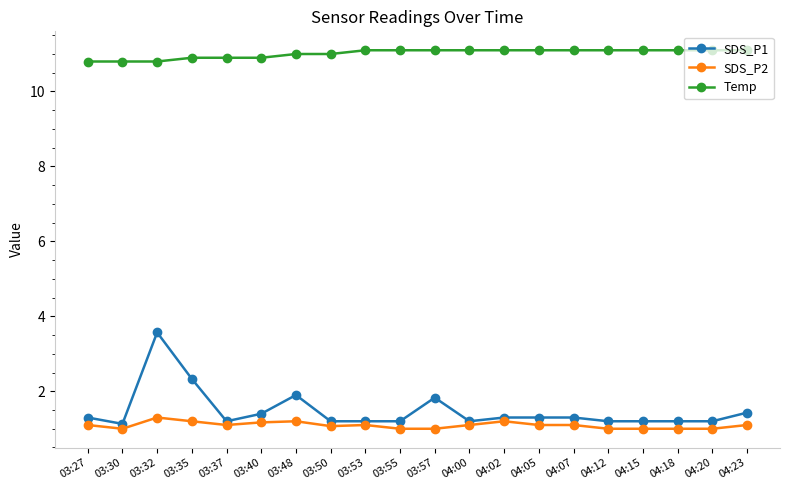

What is the label of the 8th point from the right?

04:02